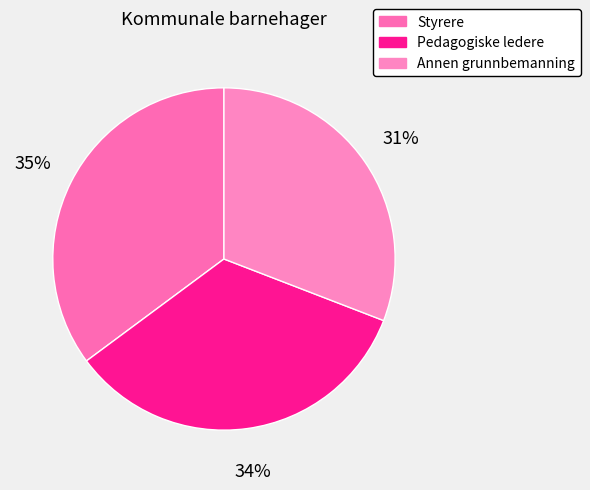

To the nearest percent, what portion does Annen grunnbemanning represent?

31%